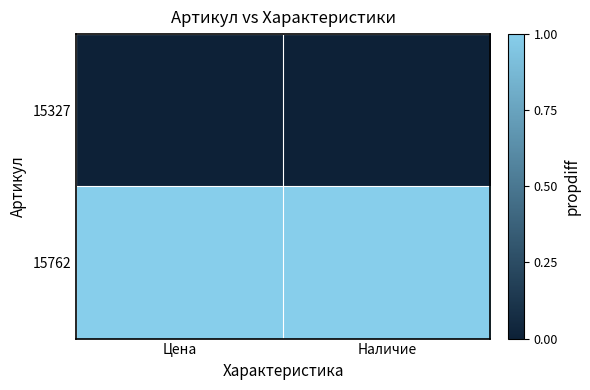

At which category is the sum across all series the highest?

Цена